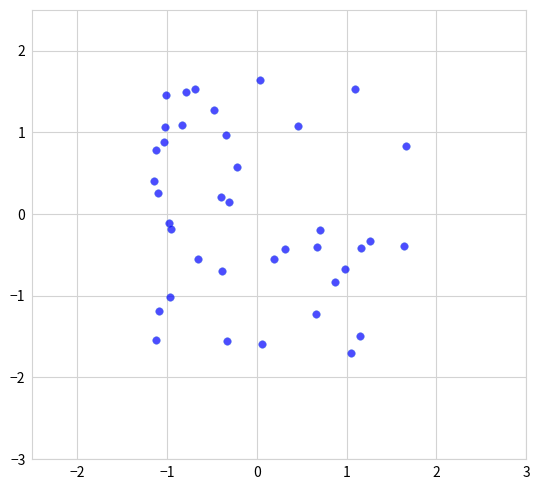

What is the range of Y values (max minus min)?

3.3